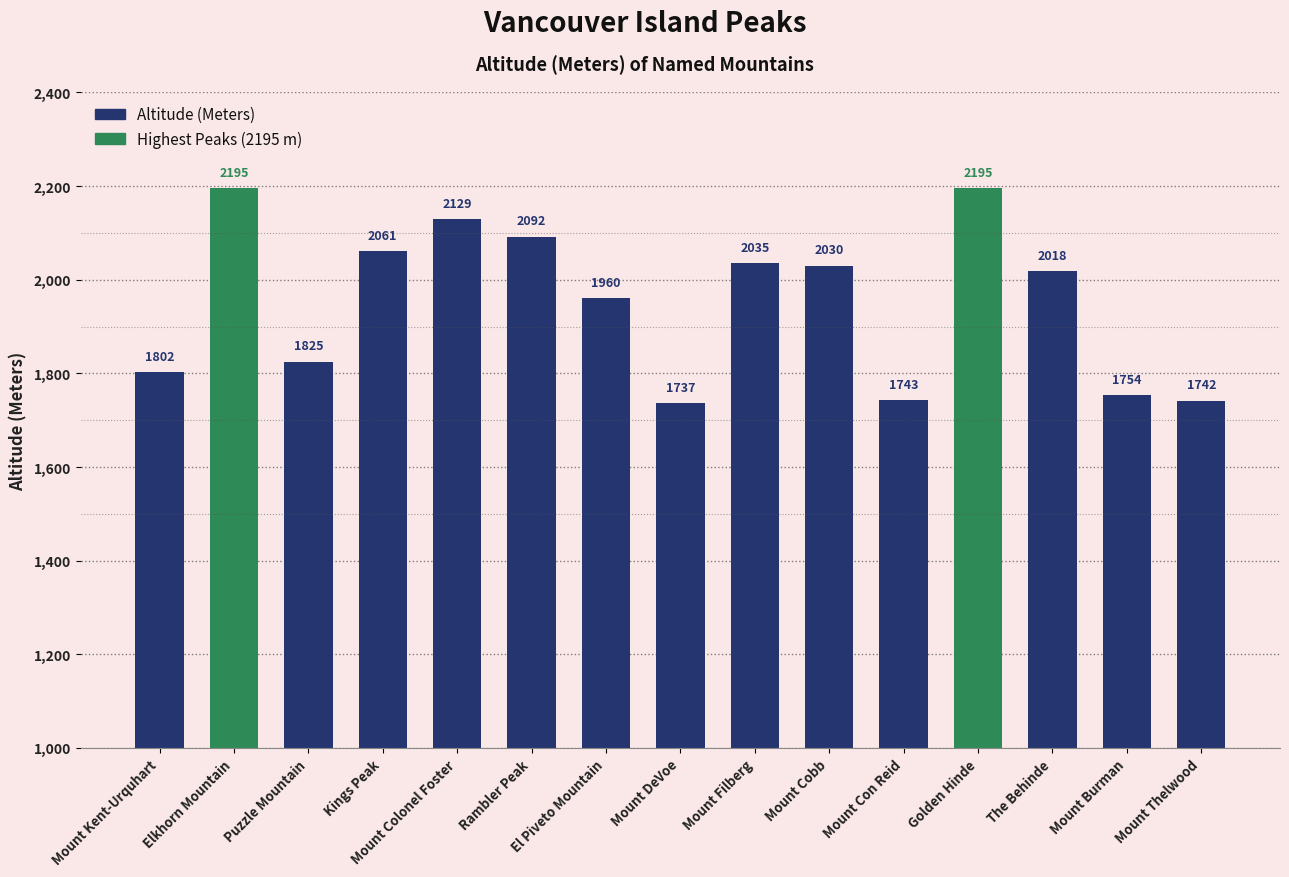

How many data points are above 2018?

7